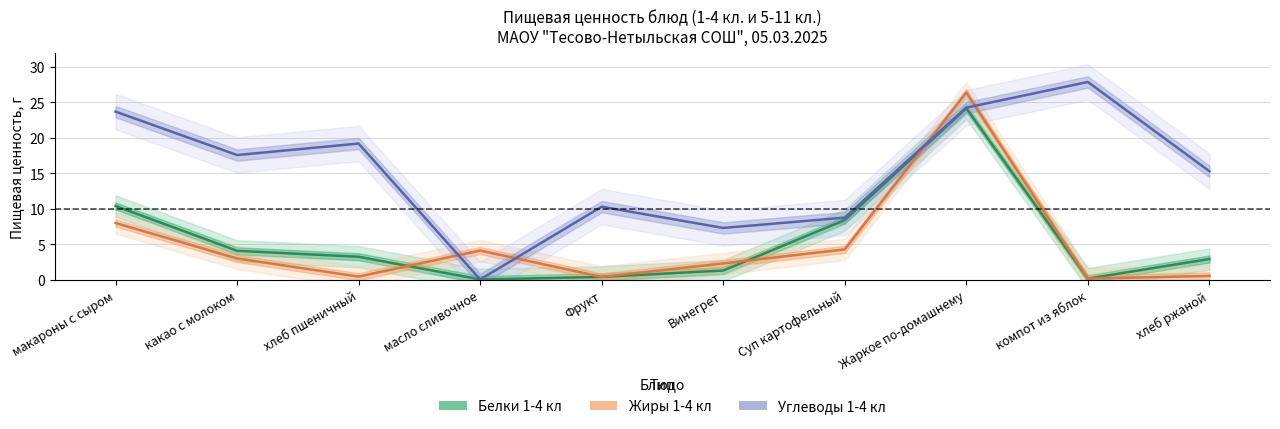

Reading right to left, transcribe all the data shown in this chart.

Белки_1-4: хлеб ржаной=2.9	компот из яблок=0.2	Жаркое по-домашнему=24.2	Суп картофельный=8.4	Винегрет=1.3	Фрукт=0.4	масло сливочное=0.0	хлеб пшеничный=3.2	какао с молоком=4.1	макароны с сыром=10.4
Жиры_1-4: хлеб ржаной=0.5	компот из яблок=0.2	Жаркое по-домашнему=26.4	Суп картофельный=4.3	Винегрет=2.3	Фрукт=0.4	масло сливочное=4.1	хлеб пшеничный=0.4	какао с молоком=3.0	макароны с сыром=8.0
Углеводы_1-4: хлеб ржаной=15.3	компот из яблок=27.9	Жаркое по-домашнему=24.3	Суп картофельный=8.8	Винегрет=7.3	Фрукт=10.3	масло сливочное=0.0	хлеб пшеничный=19.2	какао с молоком=17.6	макароны с сыром=23.7